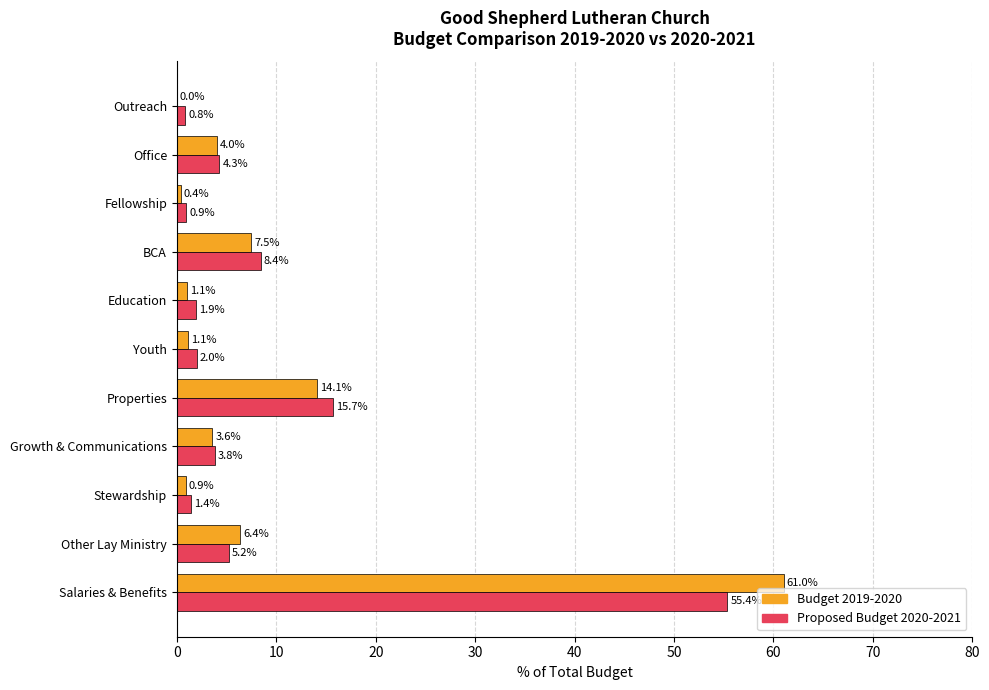

Between Salaries & Benefits and Properties, which series saw the biggest shift?

Budget 2019-2020